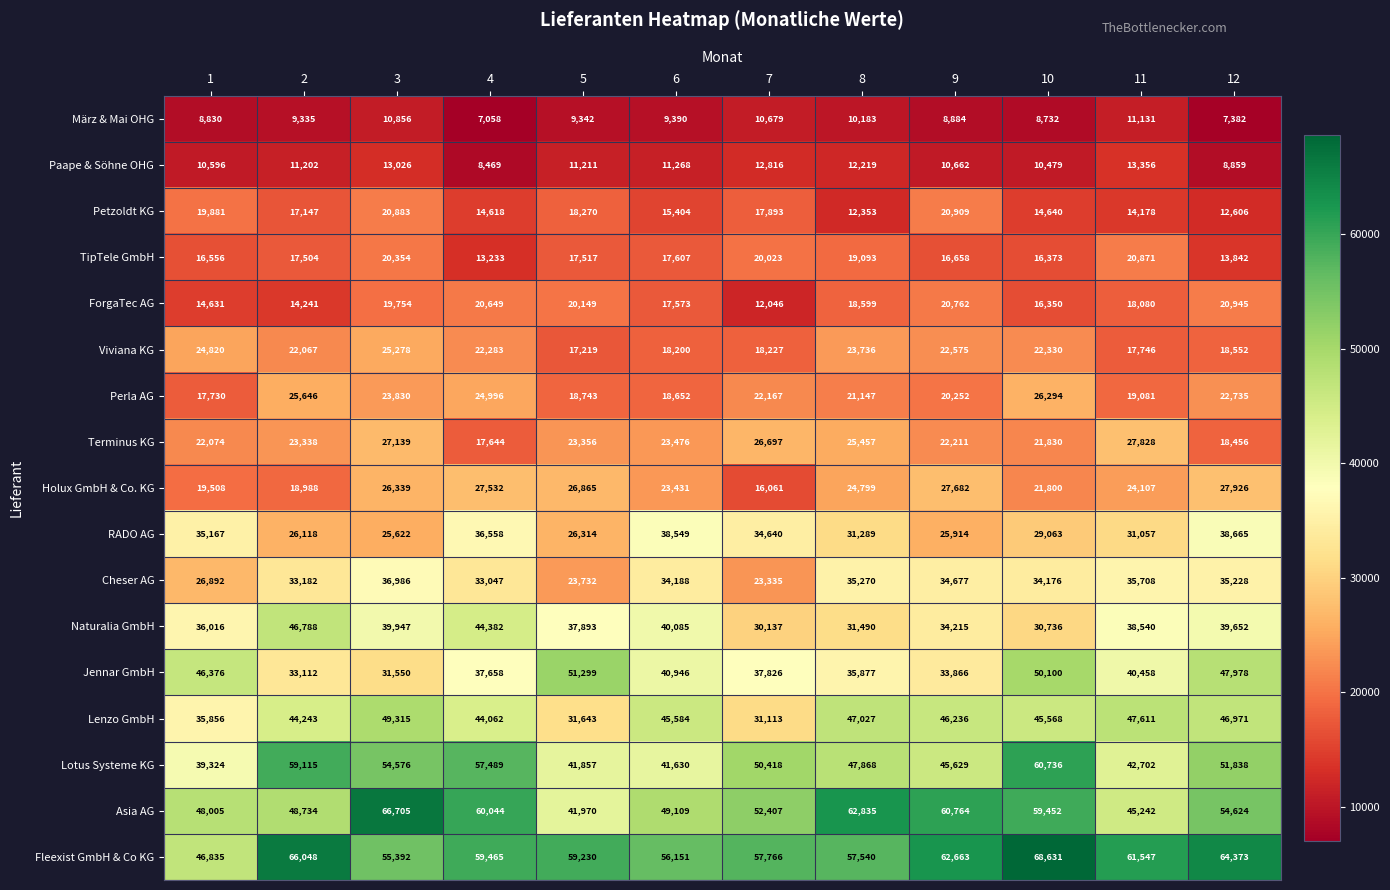

The value of Lenzo GmbH at 8 is 47027. True or false?

True